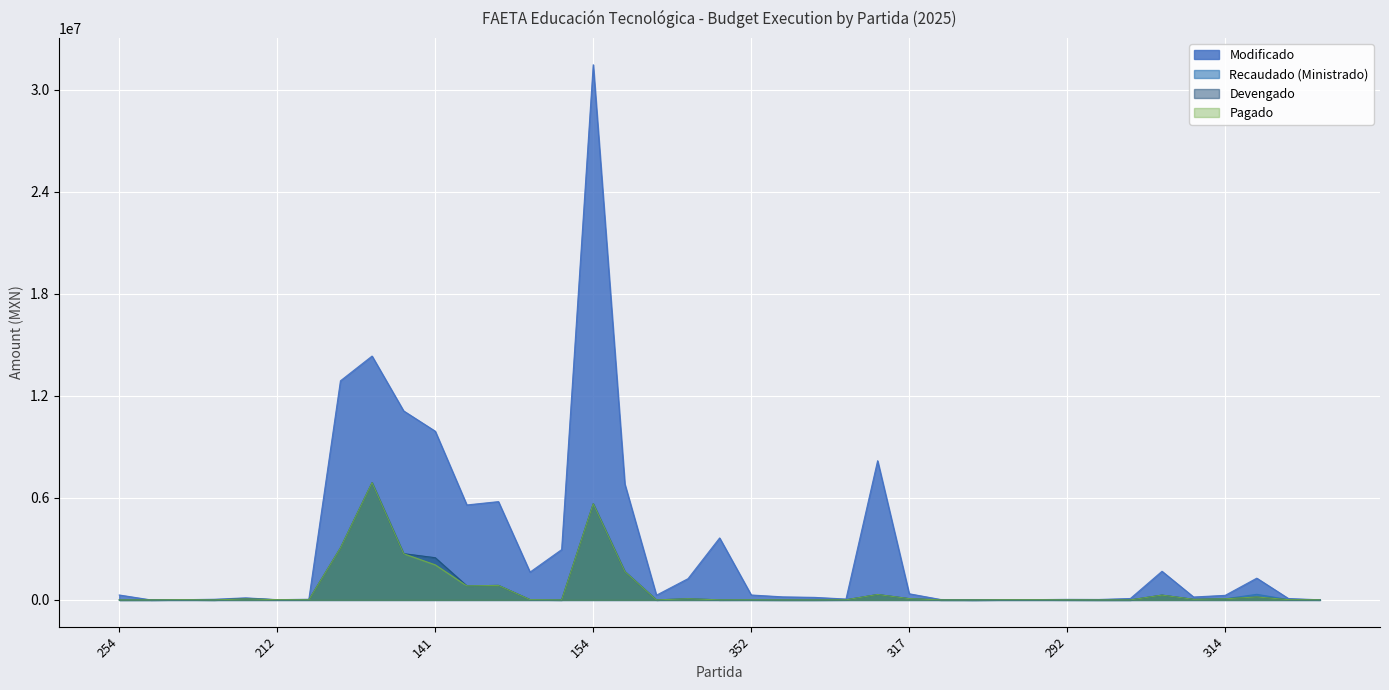

How many lines are shown in the chart?

4